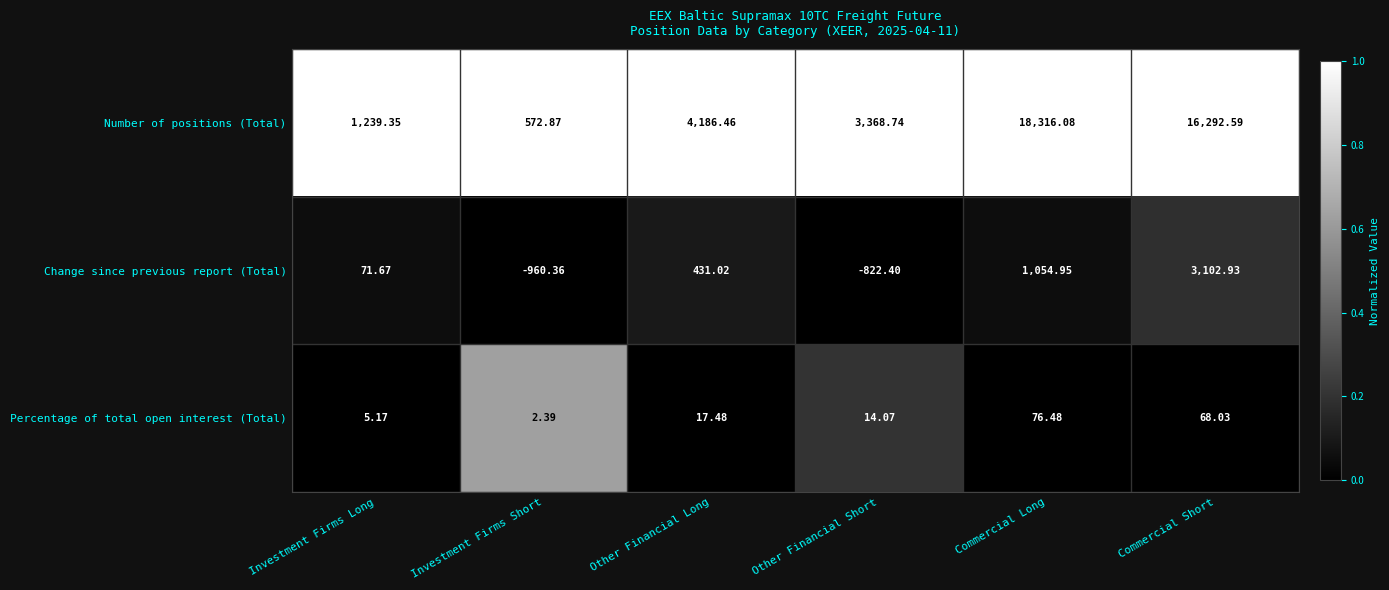

What is the difference between the highest and lowest values at Commercial Short?

16224.6